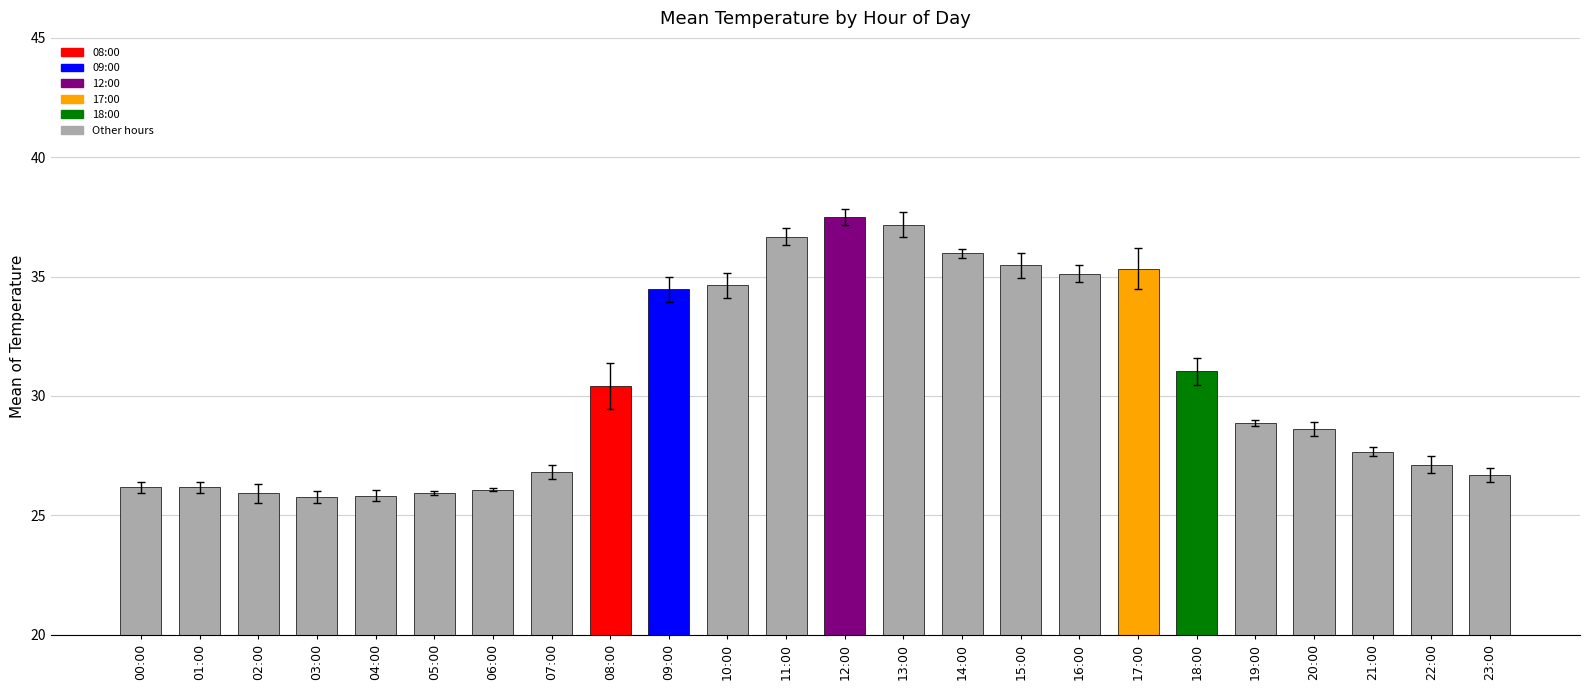

Which category has the highest value across all series?

12:00